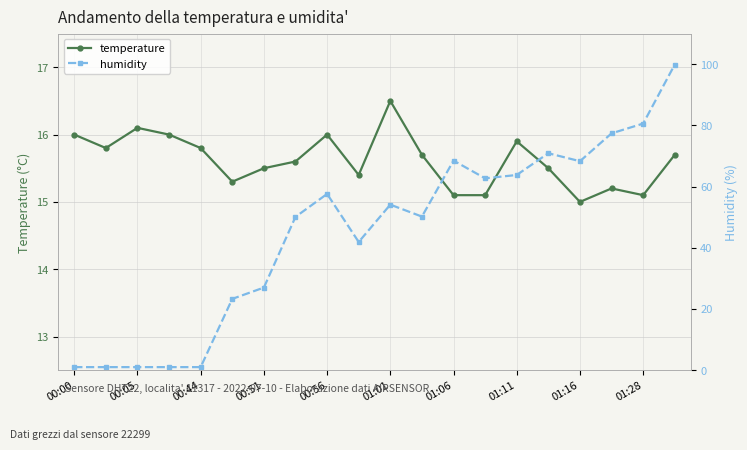

What is the average value of the temperature series?

15.6